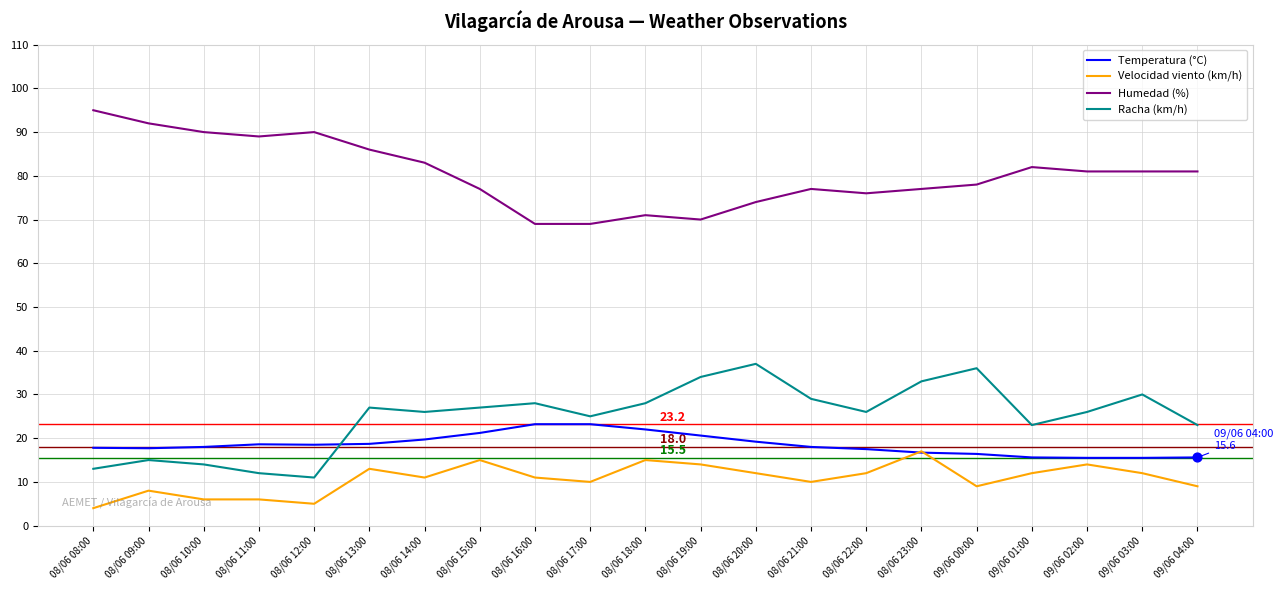

What is the spread (max minus min) of values at 08/06 23:00?

60.3